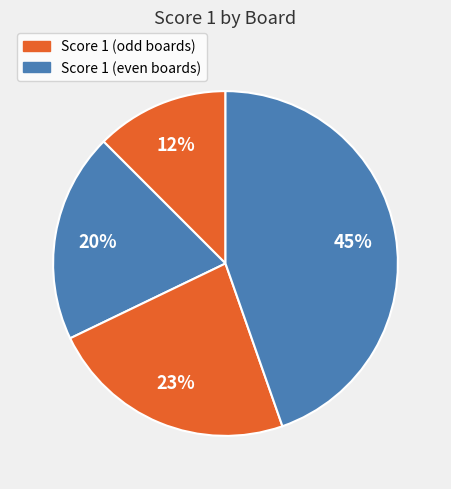

How many slices are in this pie chart?

4